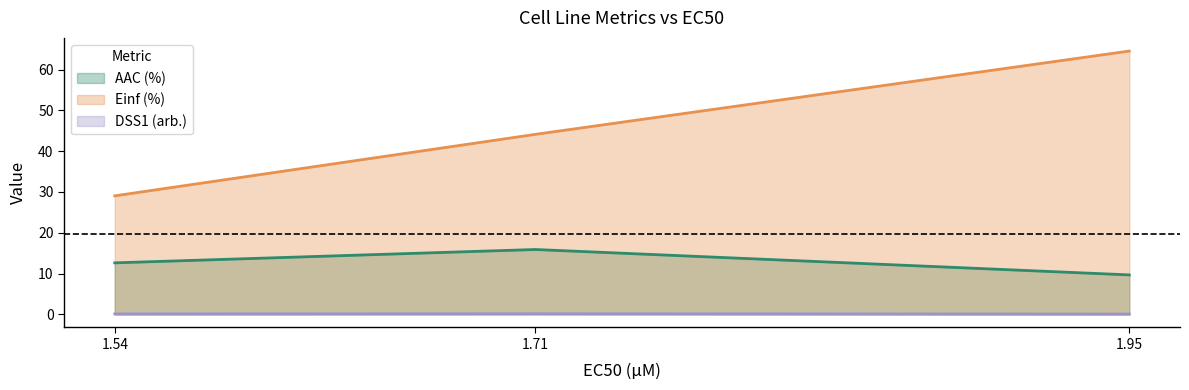

At which label does DSS1 (arb.) reach its minimum?

1.95